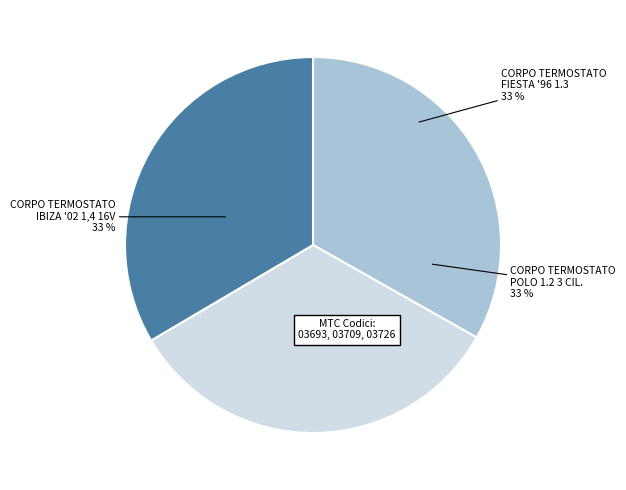

To the nearest percent, what is the average slice percentage?

33%